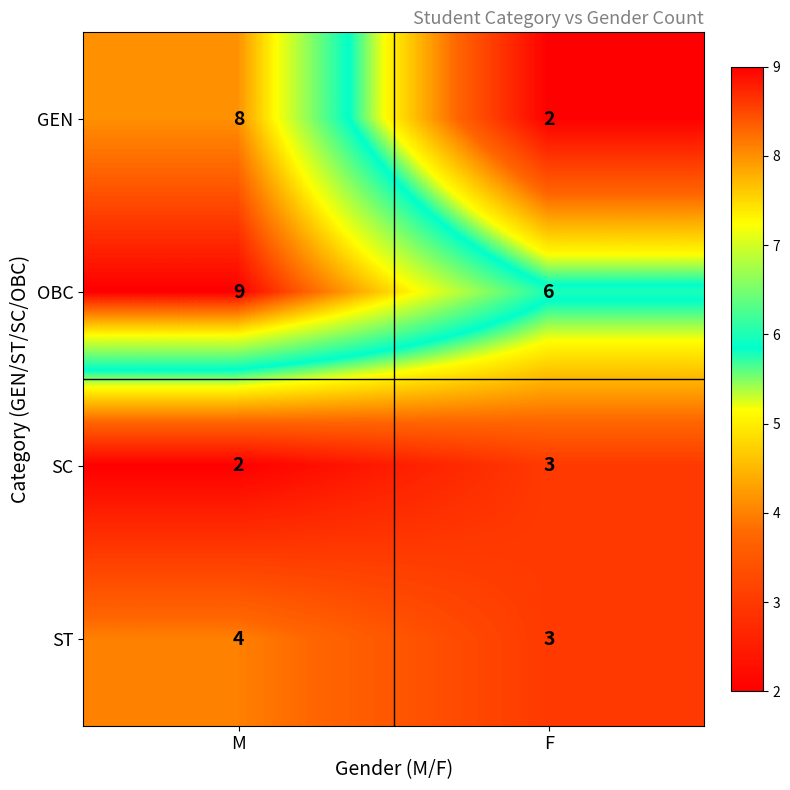

Which series has the widest spread of values?

GEN